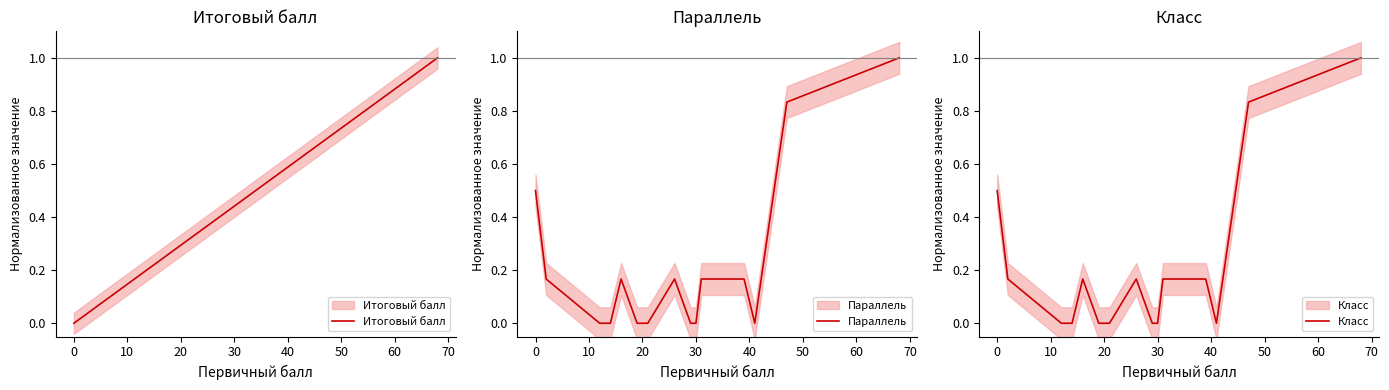

The Параллель series shows 0.3 at 0. True or false?

False